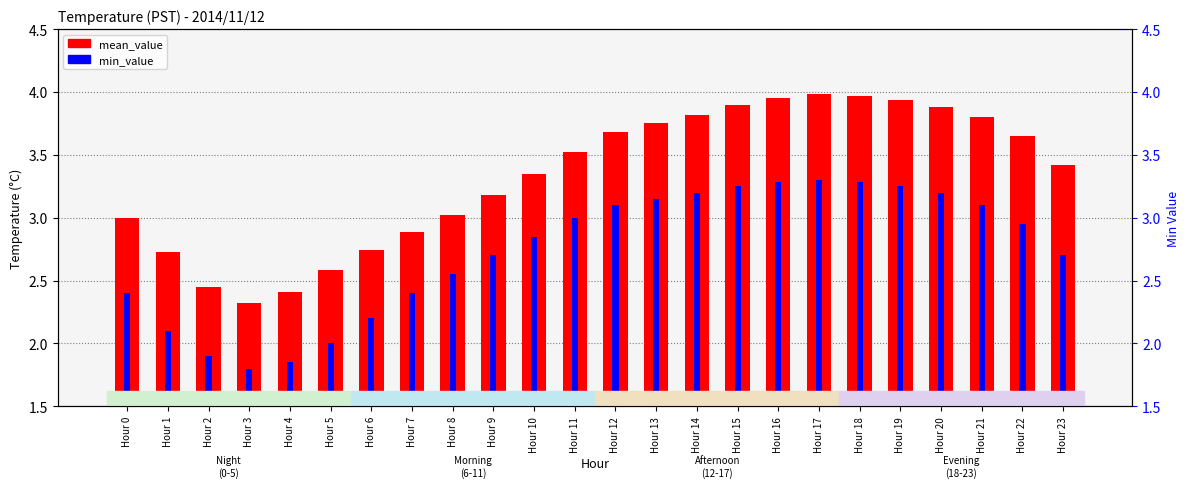

Which series has the largest total across all categories?

mean_value